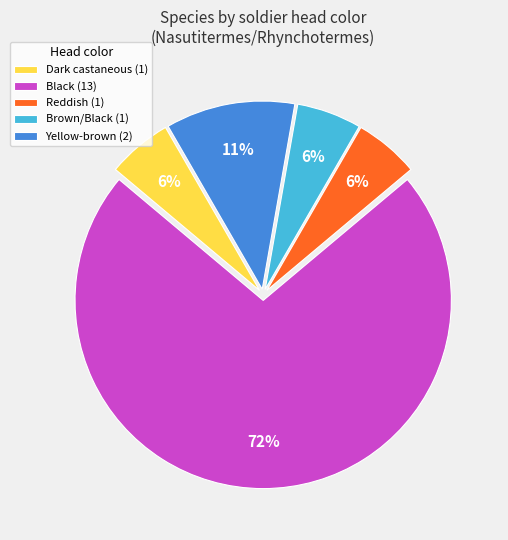

Do Brown/Black (1) and Black (13) together represent more than half of the pie?

Yes